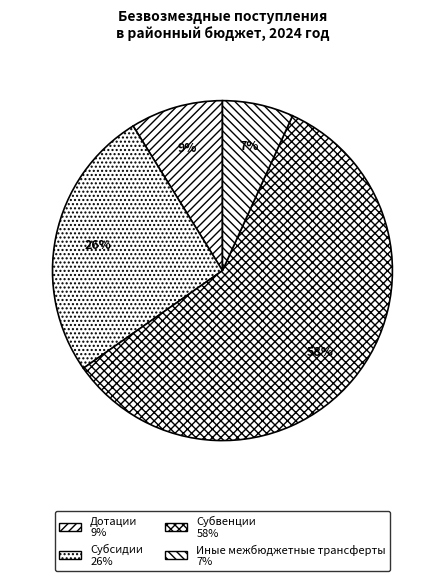

What percentage is NOT represented by Субсидии?

74.1%